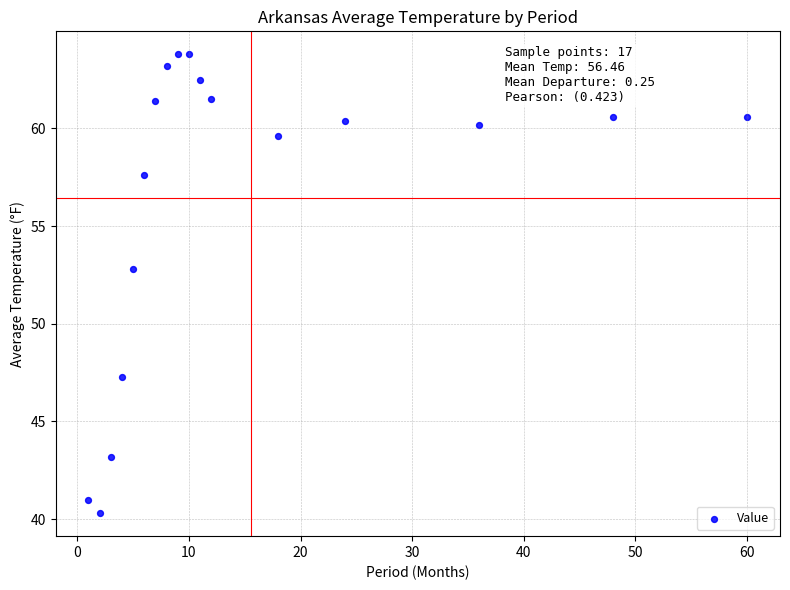

What is the range of X values (max minus min)?

59.0